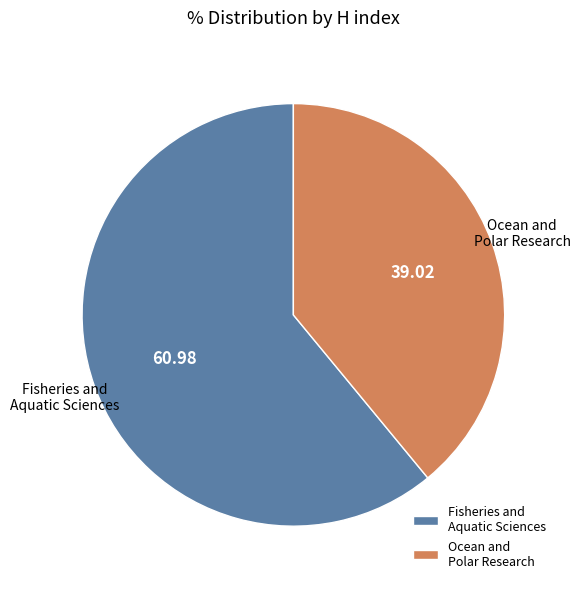

Rank the categories by value from lowest to highest.

Ocean and Polar Research, Fisheries and Aquatic Sciences